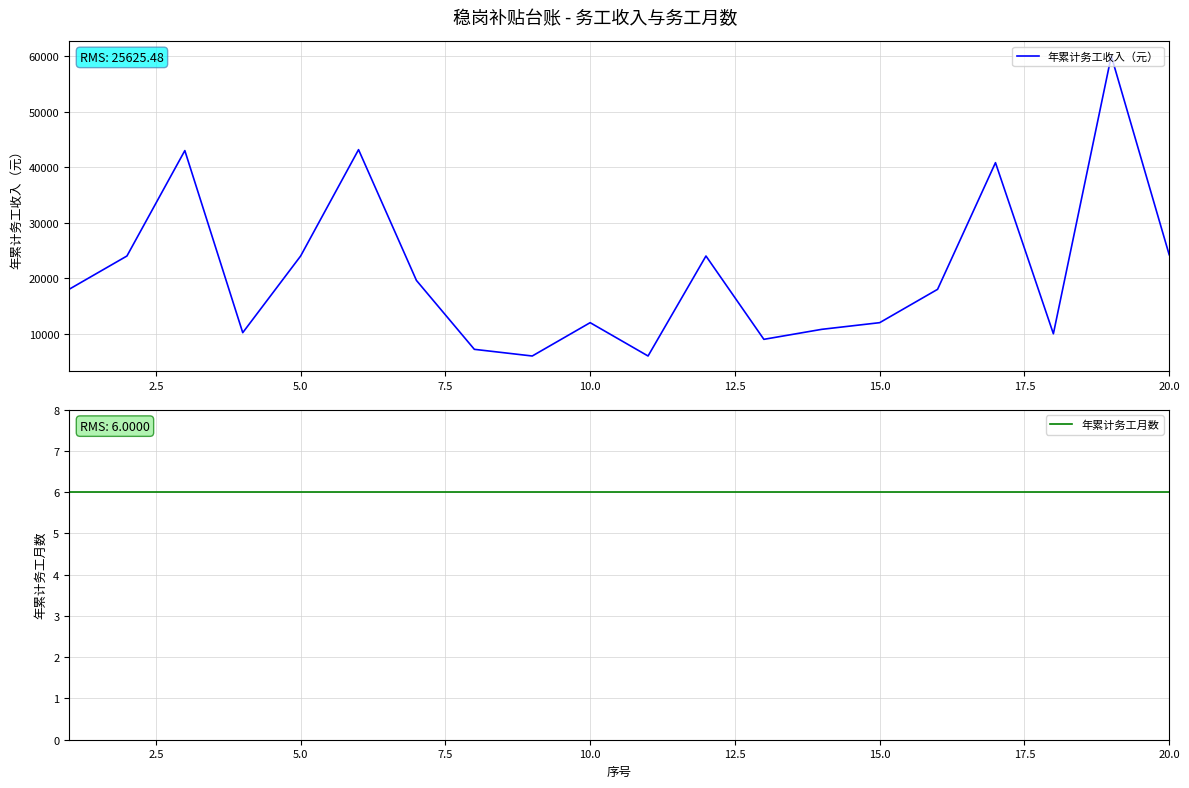

List the series in order of their overall mean, highest first.

年累计务工收入（元）, 年累计务工月数